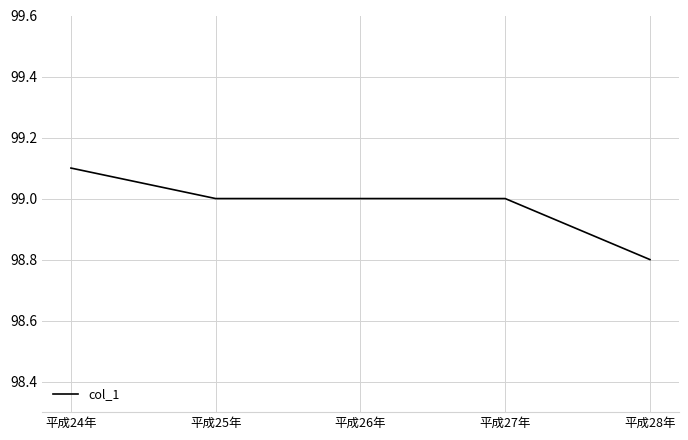

What is the maximum value shown in the chart?

99.1